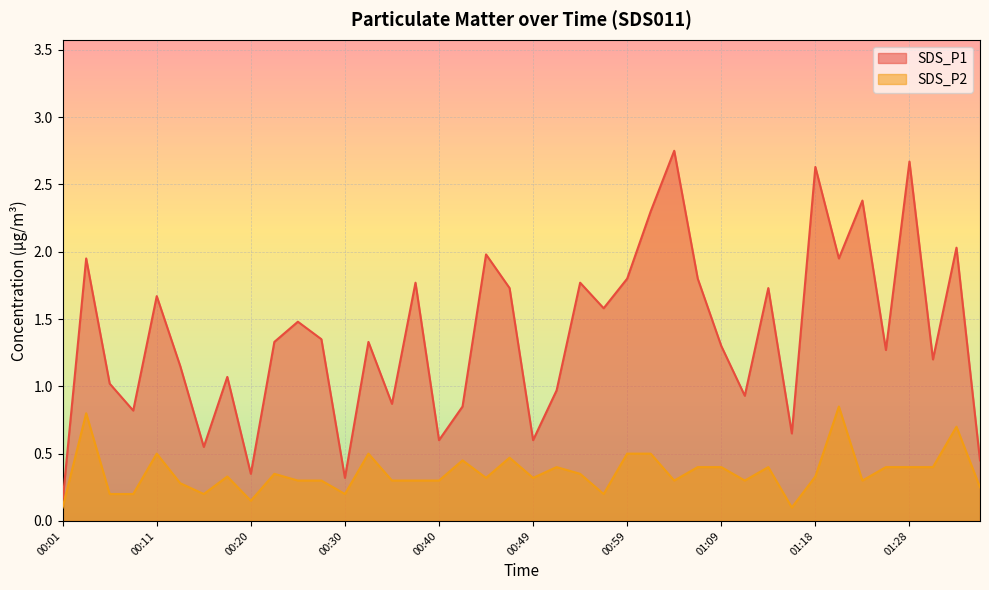

Between 01:06 and 01:09, which series saw the biggest shift?

SDS_P1